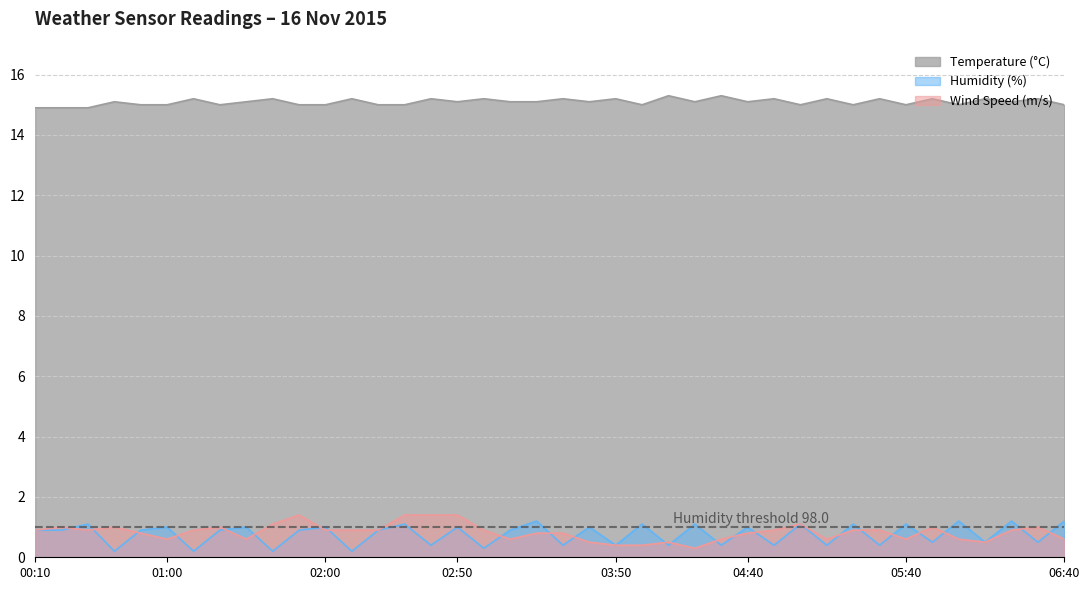

Which series has the widest spread of values?

Wind Speed